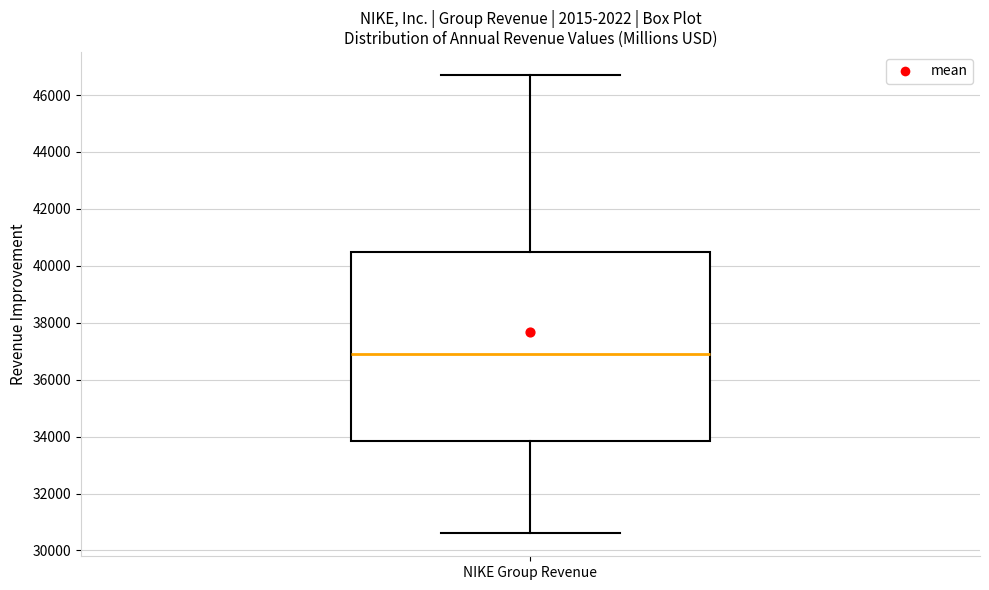

Read this box plot against the y-axis: the position of the median line, the range covered by the box, and the ends of both whiskers. The values are not printed on the chart, so give them approximately, as read against the axis.

median 37000, box 33800 to 40400, whiskers 30600 to 46800